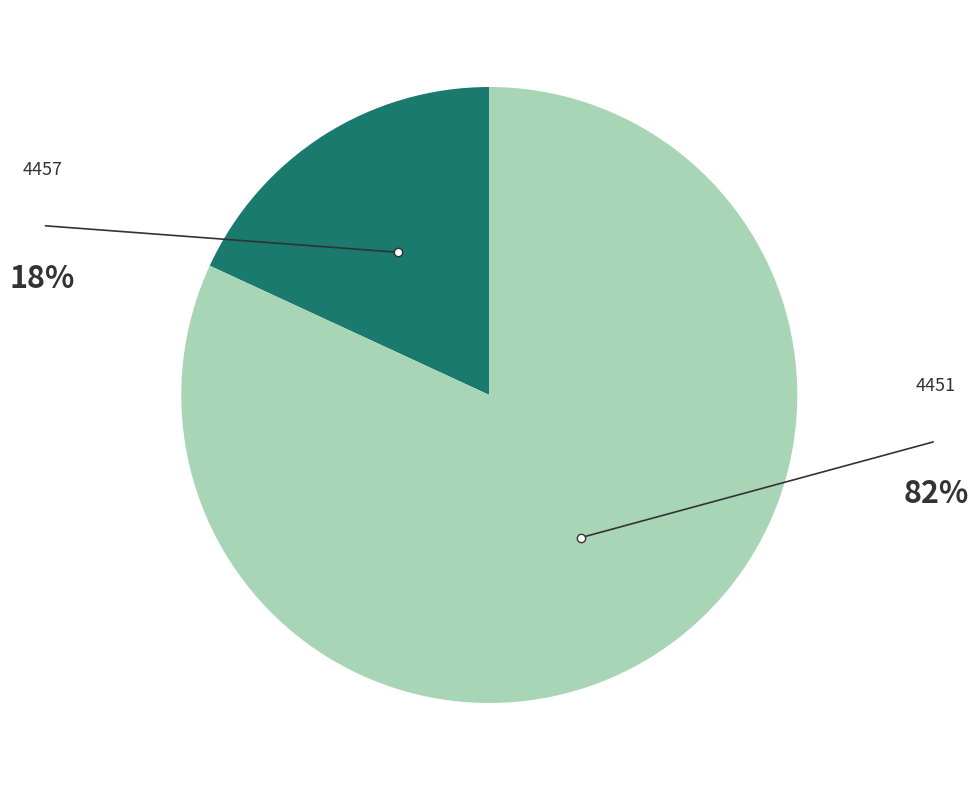

Is there a majority slice in this chart?

Yes